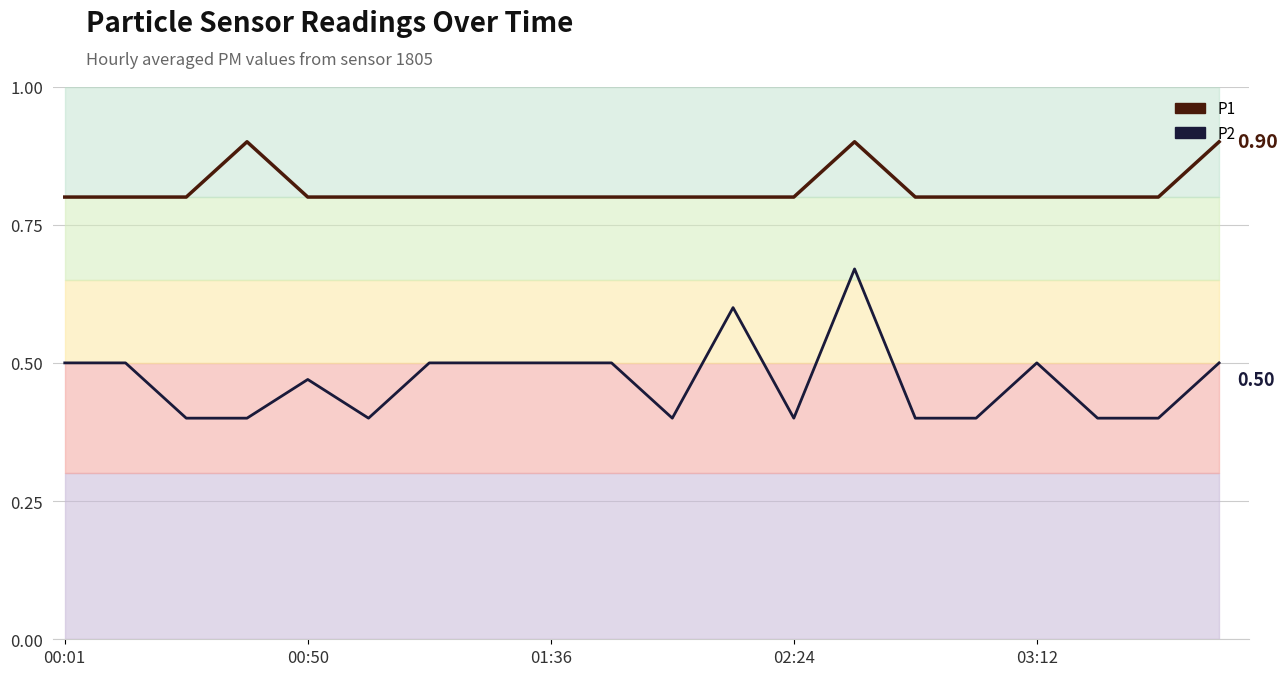

Rank the series at 13 from highest to lowest value.

P1, P2